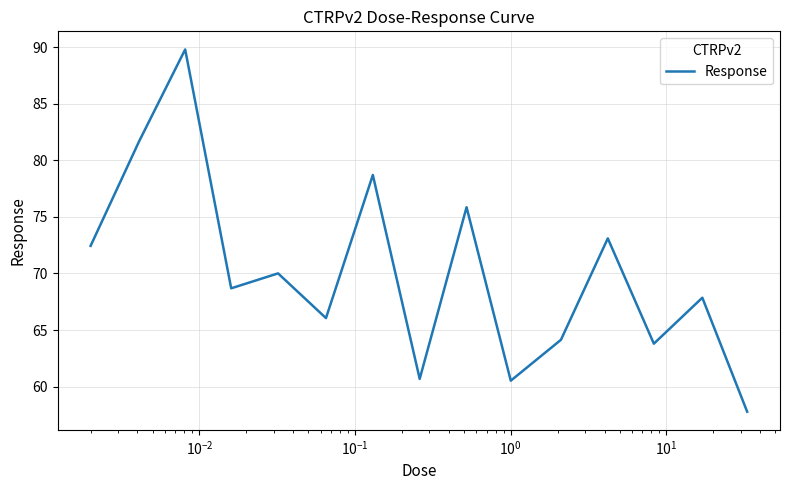

What is the minimum value shown in the chart?

57.8